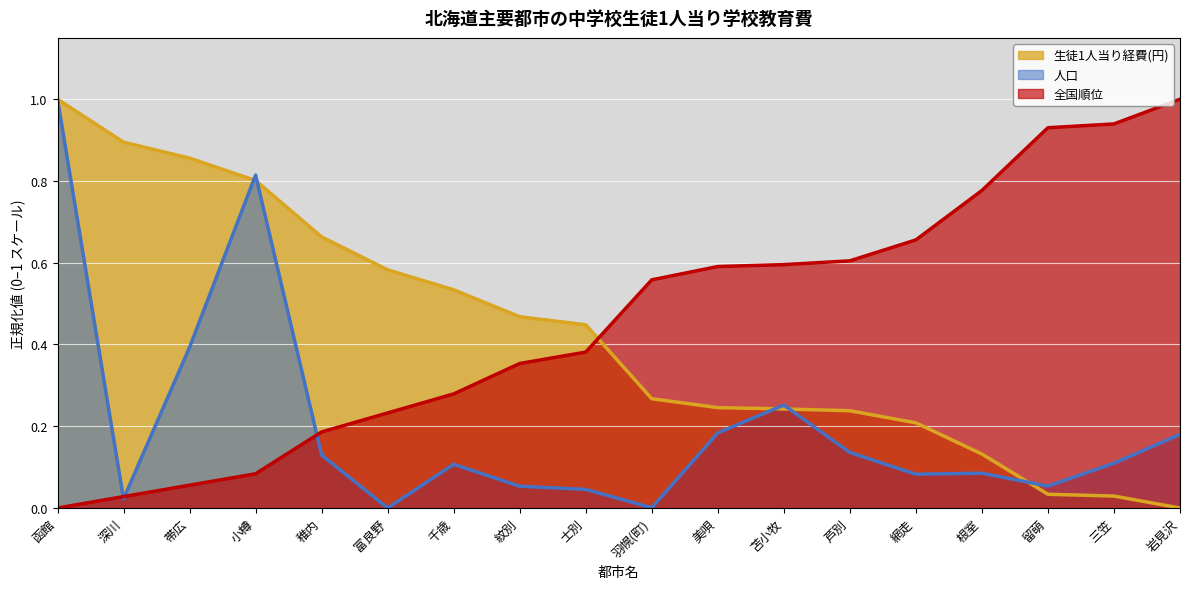

Which series has the widest spread of values?

生徒1人当り経費(円)